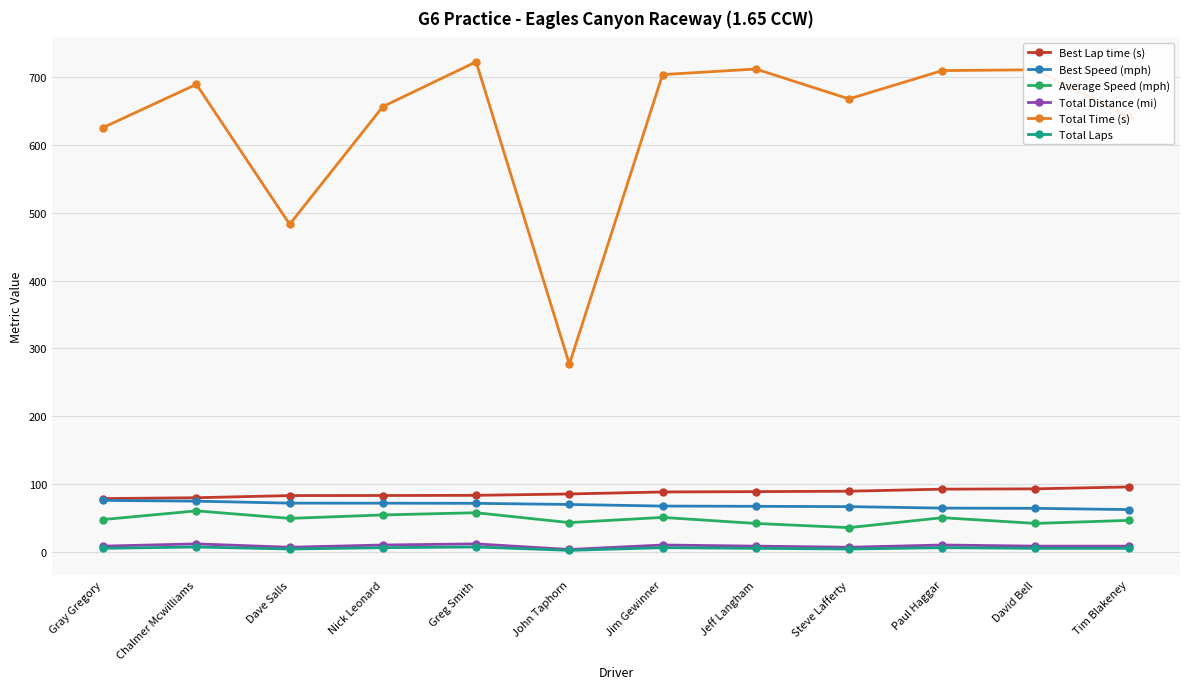

Is the value of Total Distance (mi) at Nick Leonard greater than the value of Average Speed (mph) at Nick Leonard?

No